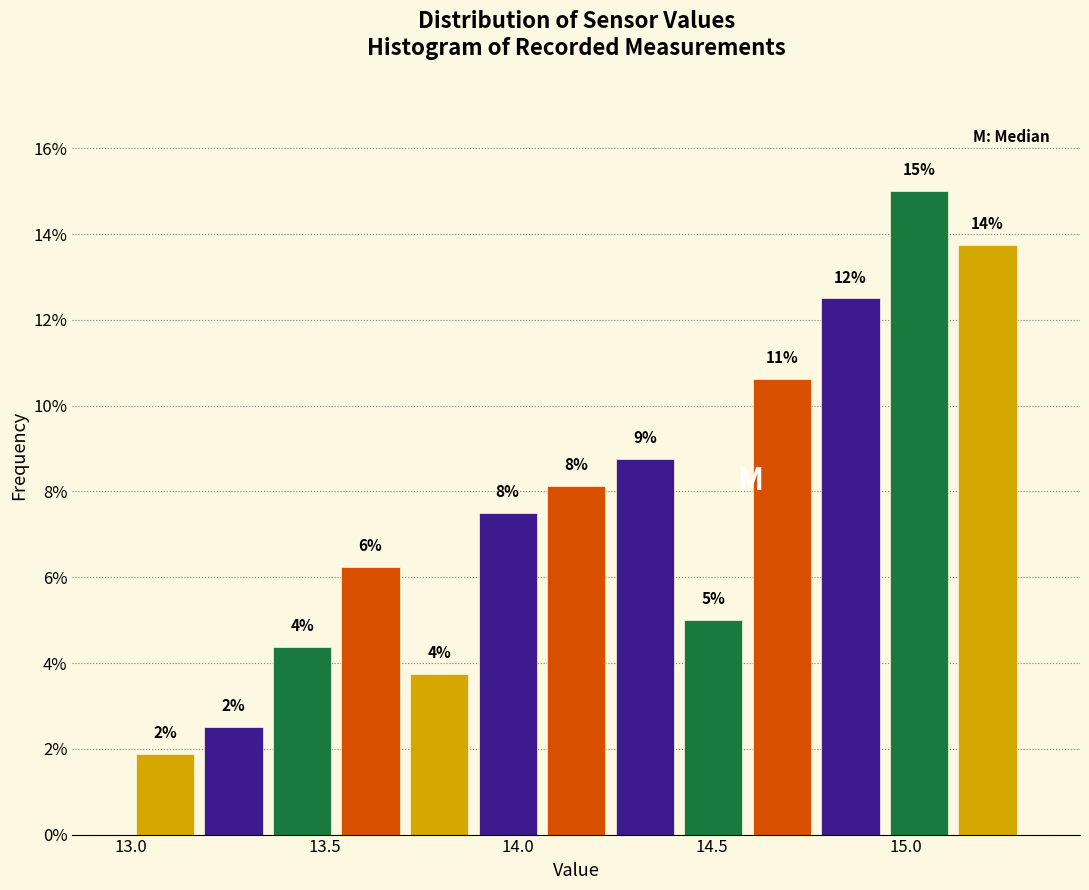

Read against the x-axis, roughly where is the centre of the tallest bar?

15.05